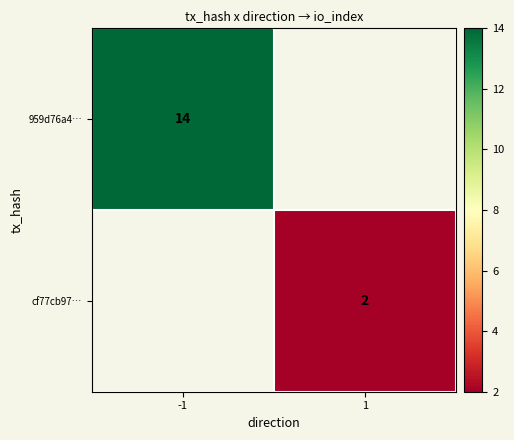

The value of cf77cb97… at 1 is 2. True or false?

True